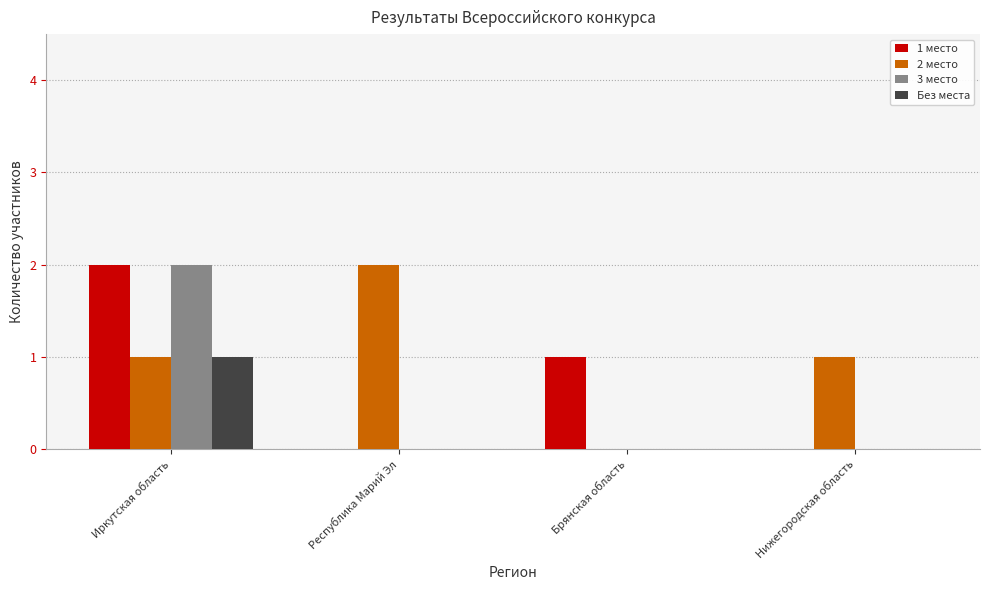

Count the number of categories in the chart.

4